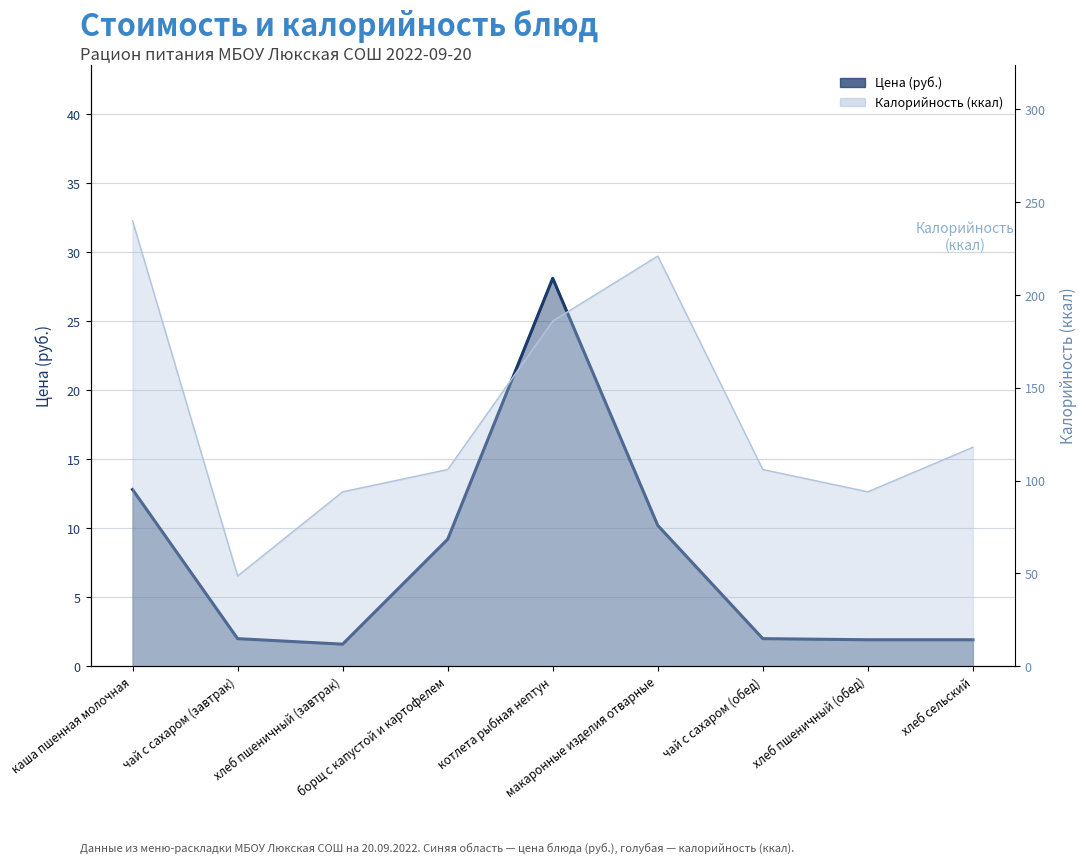

At which label does Цена first exceed 2?

каша пшенная молочная